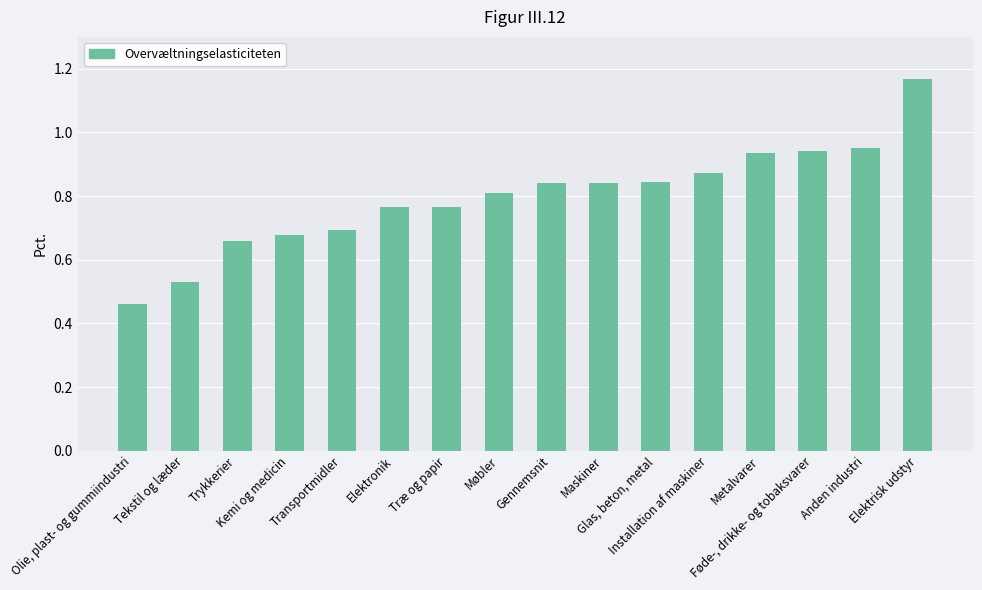

What is the sum of all values?

12.8